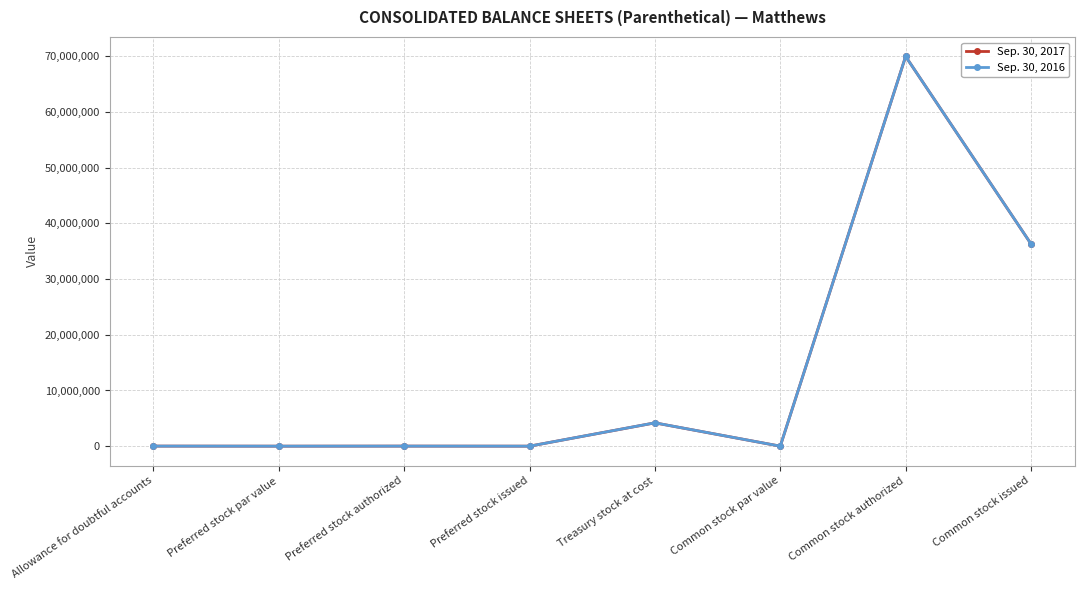

What is the difference between the maximum and minimum values in the Sep. 30, 2016 series?

70000000